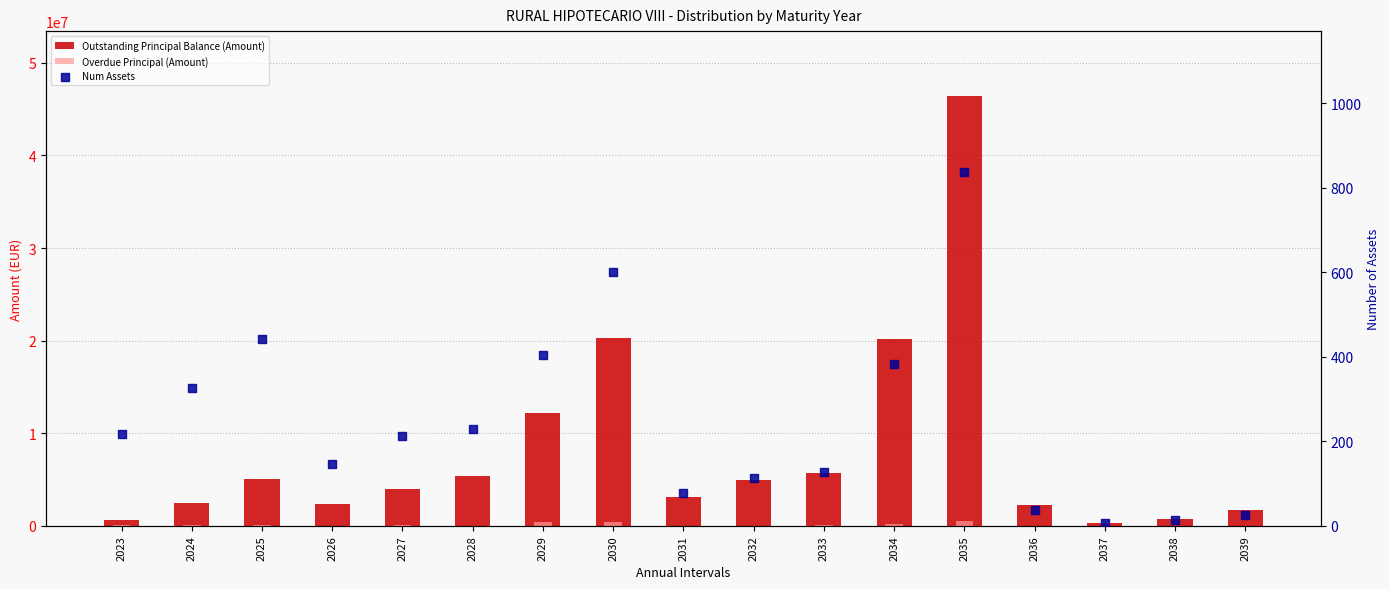

Which series reaches the maximum Y coordinate?

Outstanding Principal Balance (Amount)